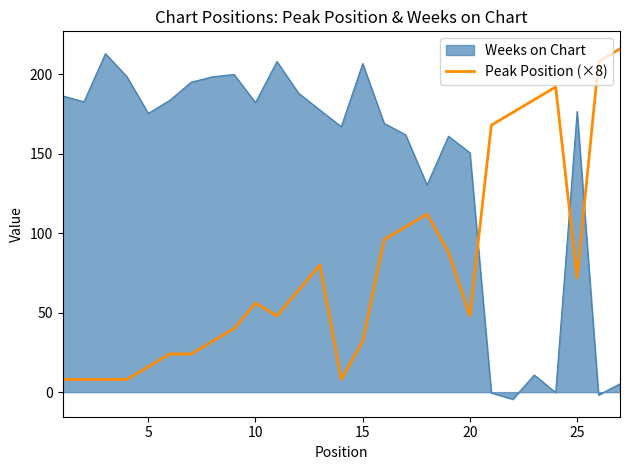

List the series in order of their overall mean, highest first.

Weeks on Chart, Peak Position (×8)